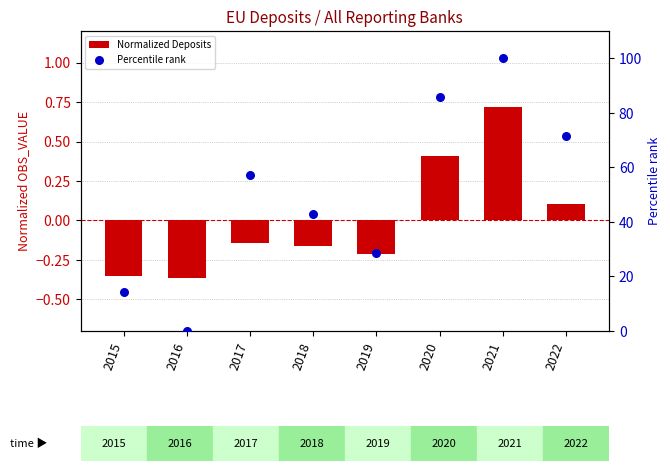

Is the value of Percentile rank at 2022 greater than the value of Normalized Deposits at 2018?

Yes